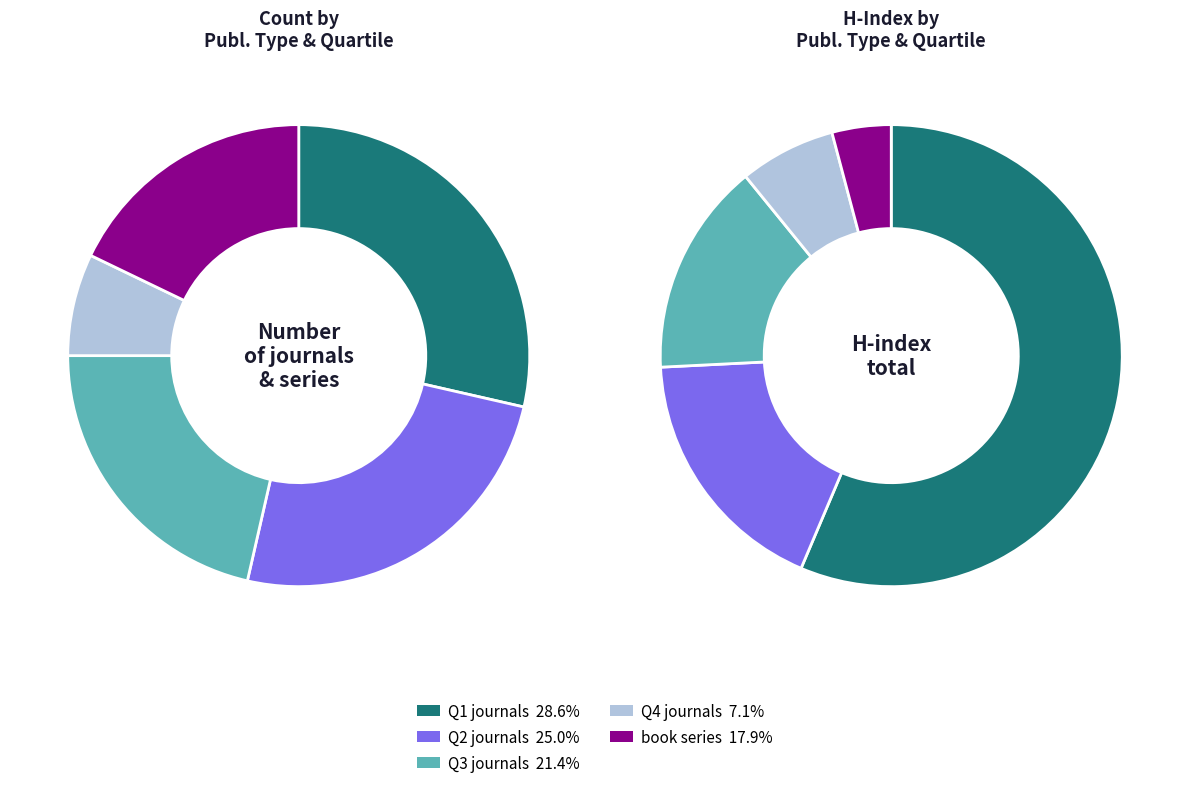

To the nearest percent, what is the difference between the journal and book series slice percentages?

64%